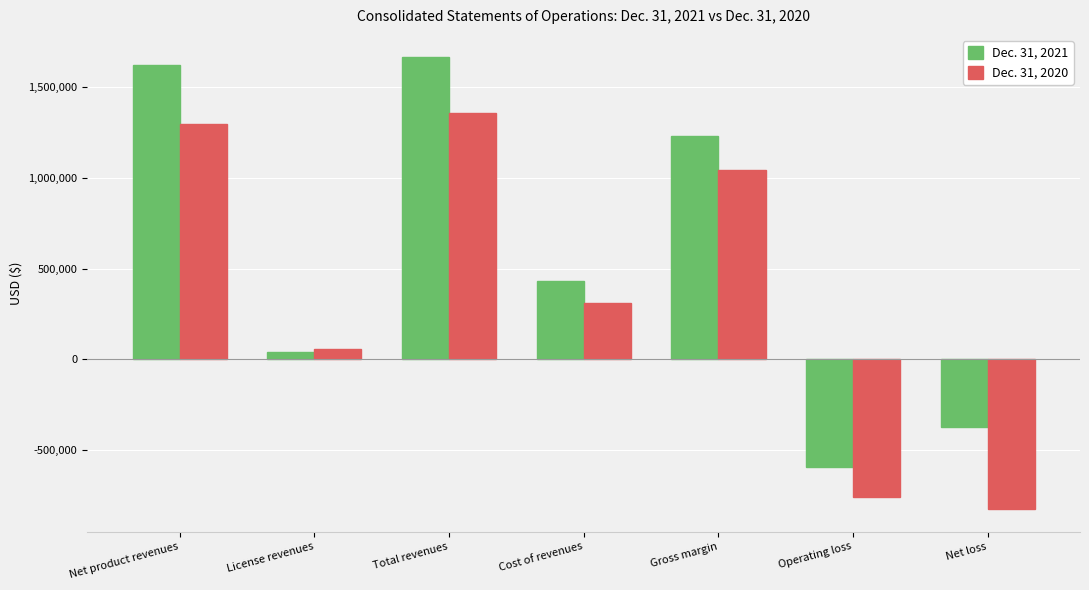

Rank the series at License revenues from highest to lowest value.

Dec. 31, 2020, Dec. 31, 2021